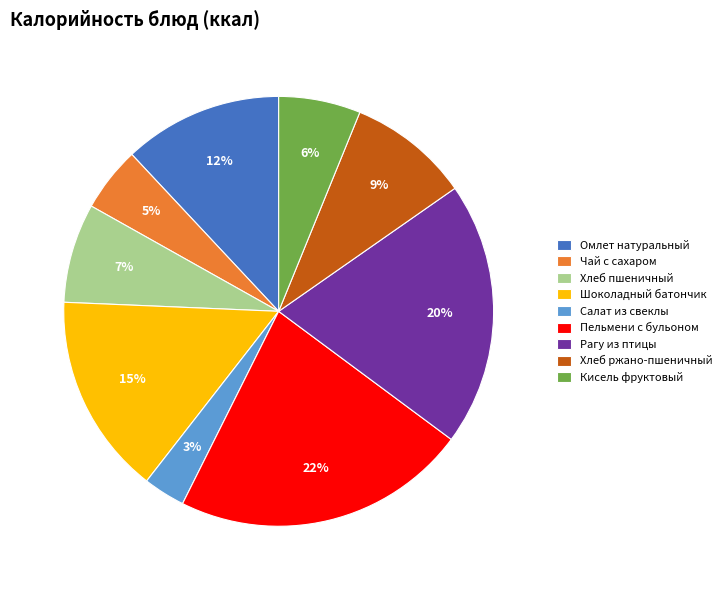

Does Хлеб ржано-пшеничный account for over 50% of the chart?

No